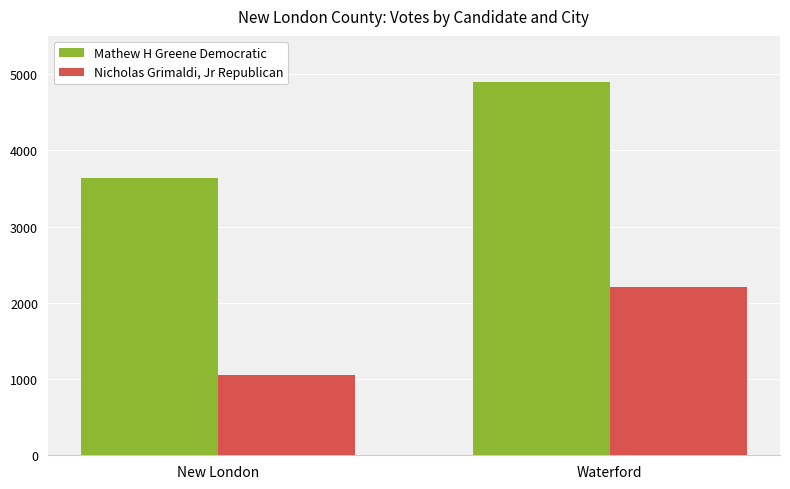

What is the difference between the highest and lowest values at Waterford?

2693